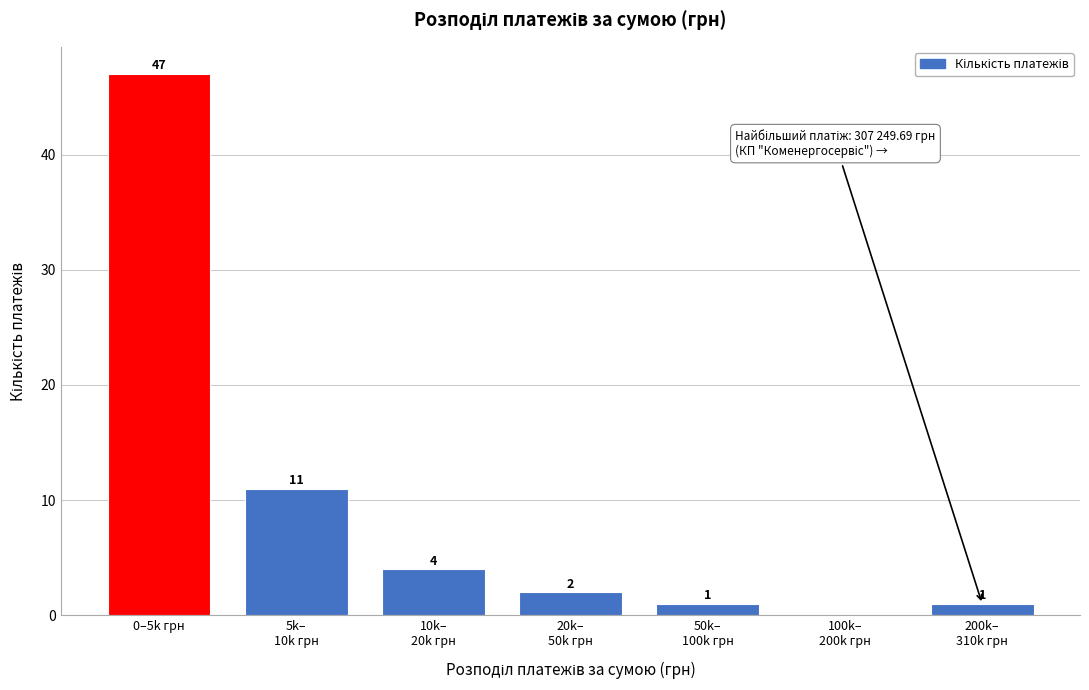

Which category has the highest value across all series?

0–5k грн